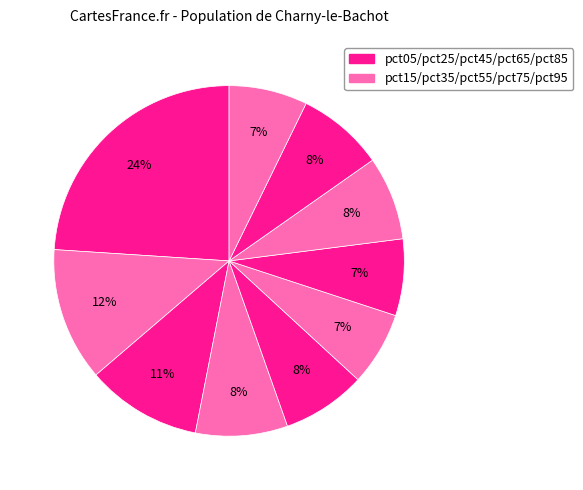

Count the number of slices in the pie.

10